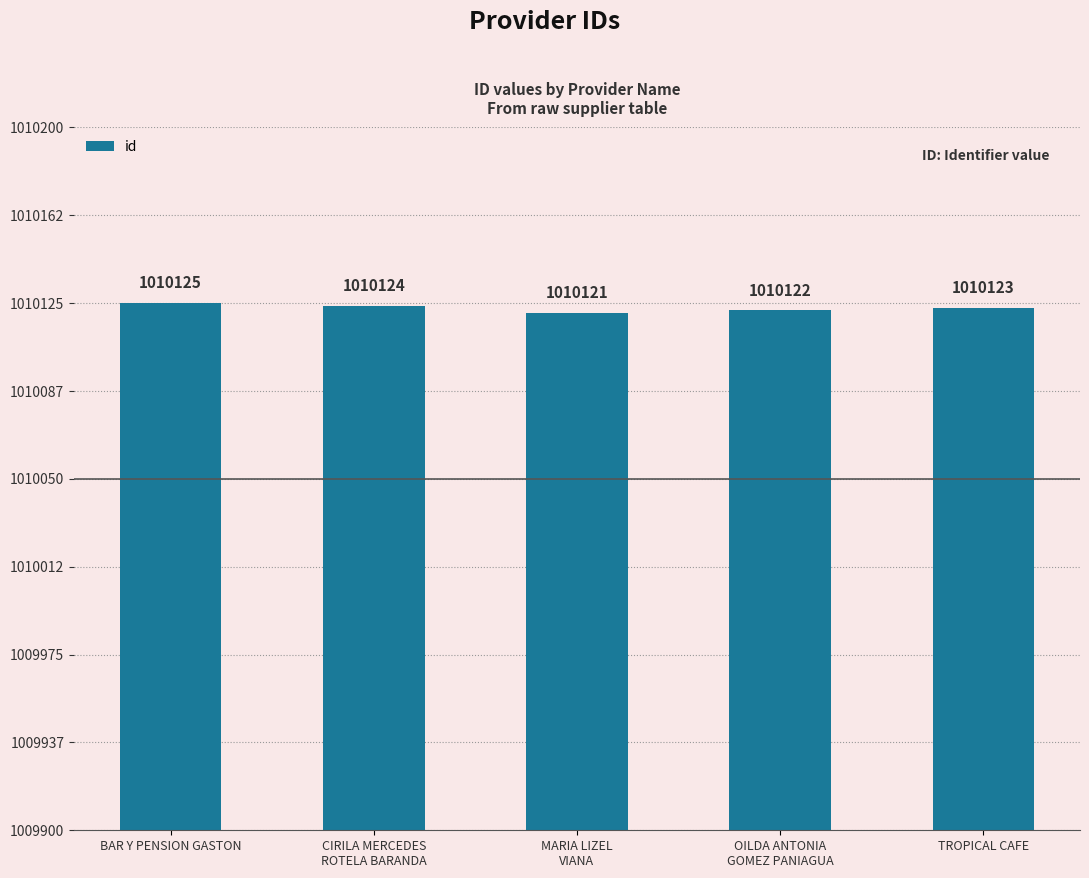

Read the value at CIRILA MERCEDES
ROTELA BARANDA.

1010124